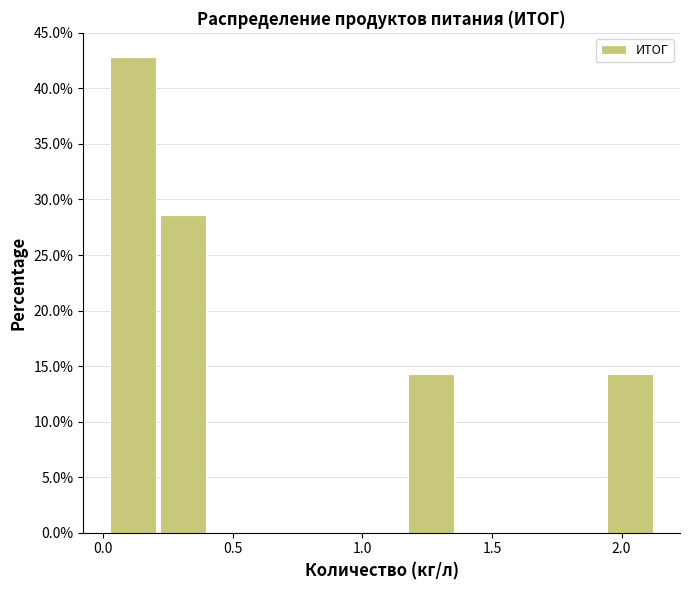

Around what value on the x-axis is the tallest bar? Give the approximate position of its centre, as read against the axis.

0.10